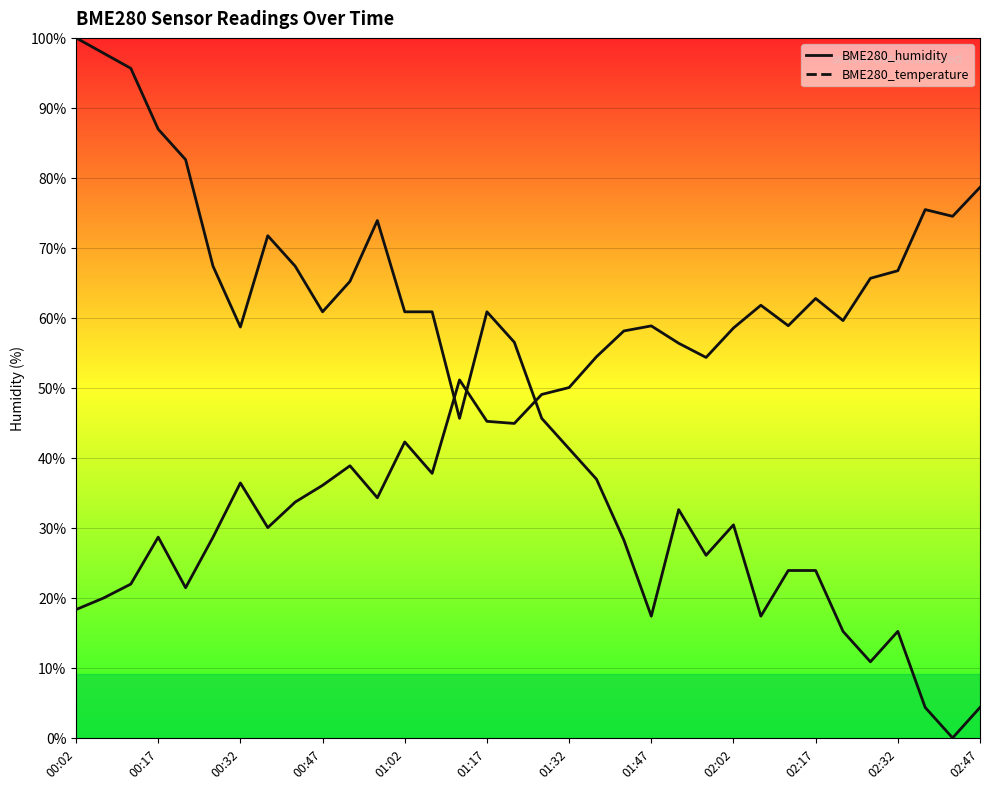

Which series has the widest spread of values?

BME280_temperature